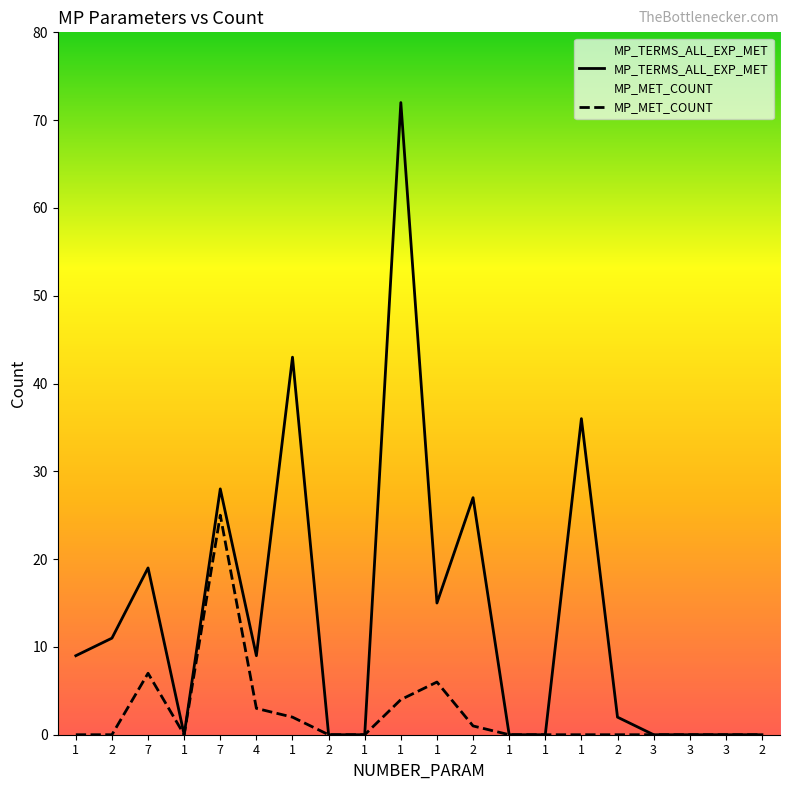

The value of MP_TERMS_ALL_EXP_MET at 1 is 0. True or false?

True